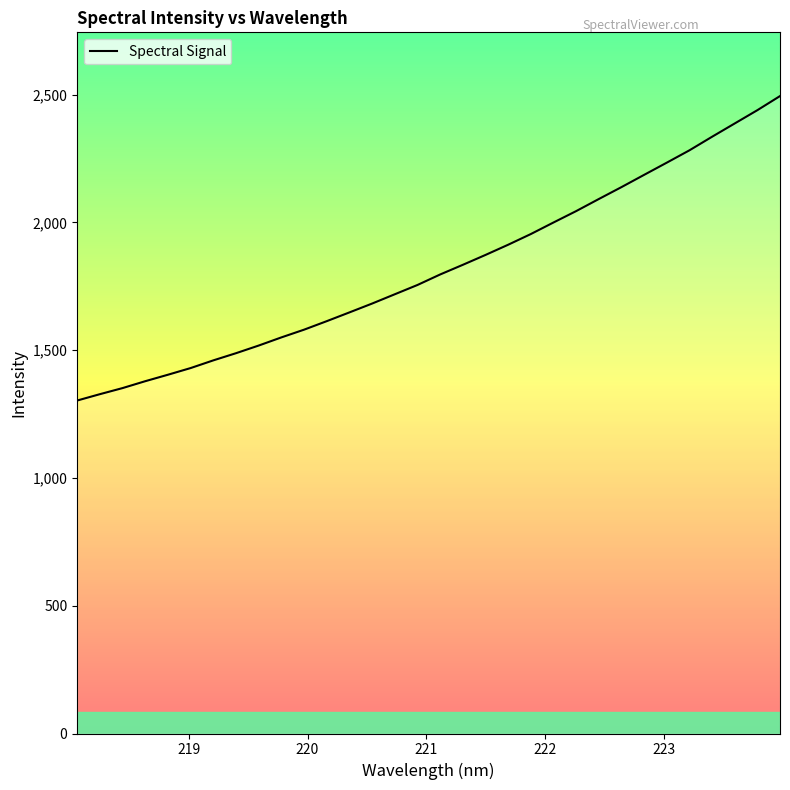

What is the smallest value displayed?

1303.0